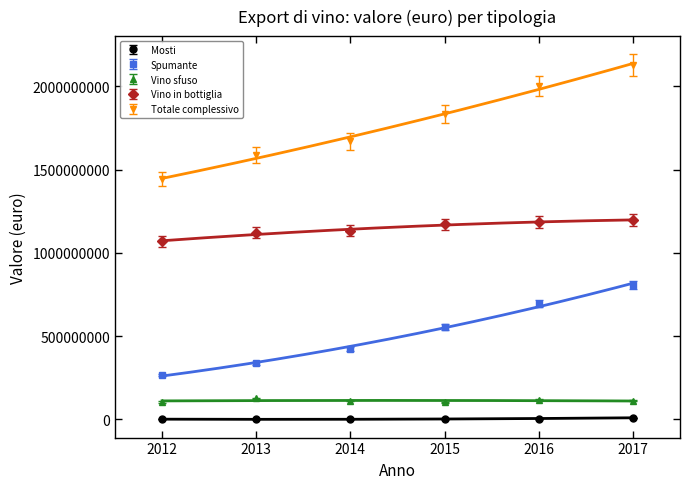

The value of Vino sfuso at 2014 is 149496174.8. True or false?

False